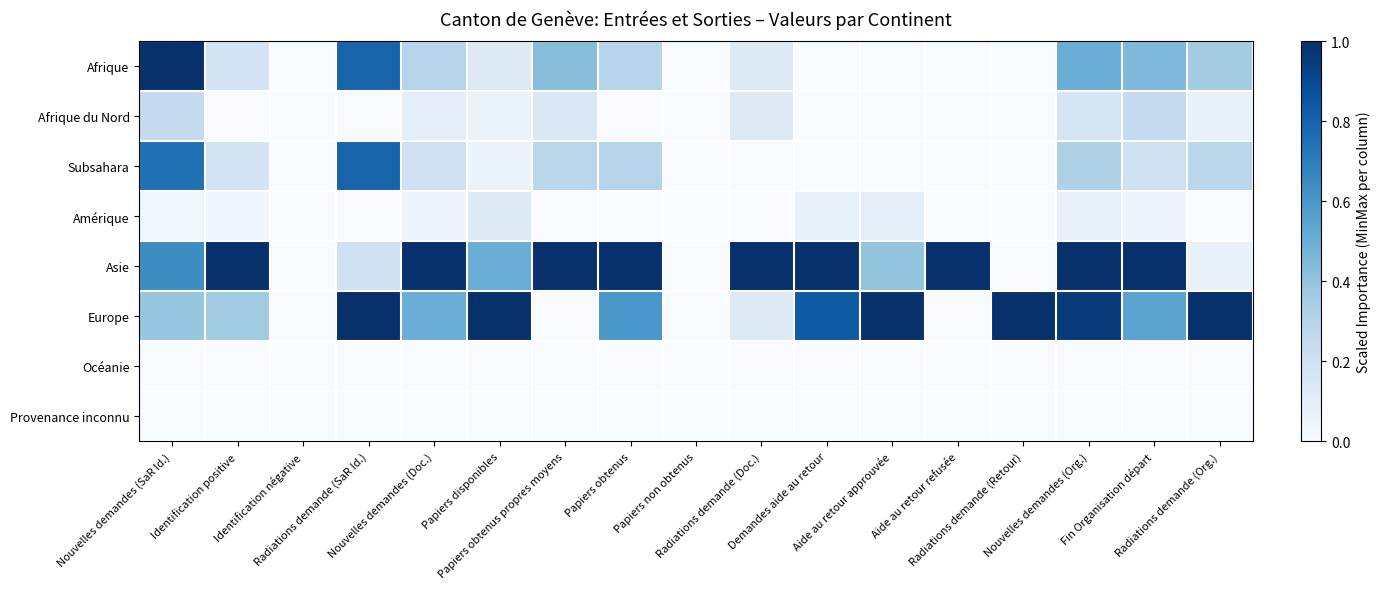

Between Nouvelles demandes (Doc.) and Demandes aide au retour, which is larger?

Nouvelles demandes (Doc.)